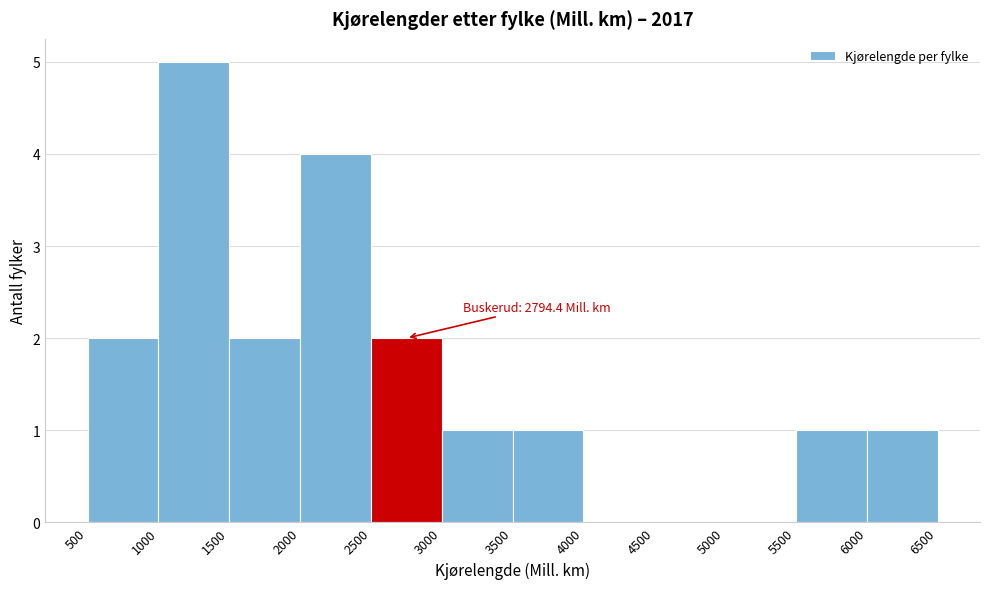

Over which range of the x-axis is the bar tallest?

1000 to 1500